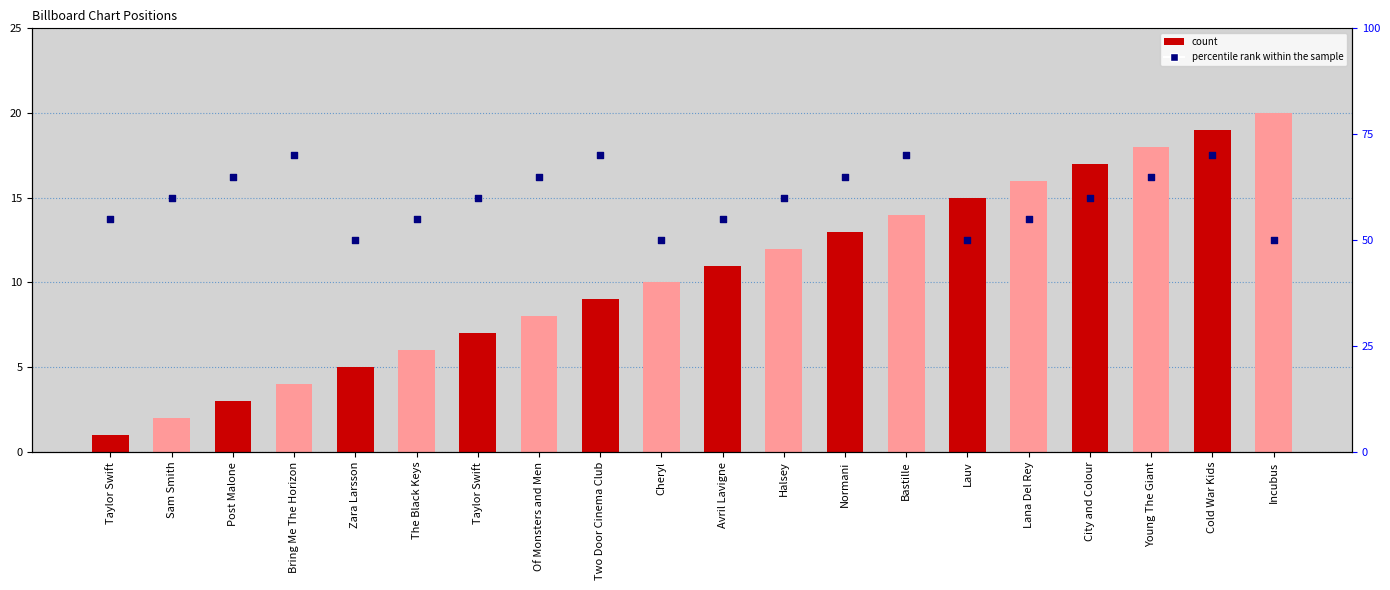

Which series has the largest total across all categories?

percentile rank within the sample